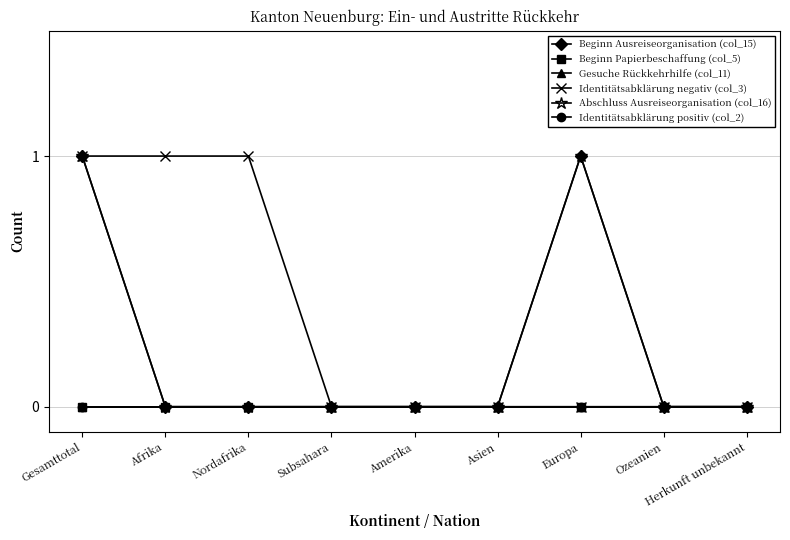

At which label is Abschluss Ausreiseorganisation (col_16) closest to 0?

Afrika